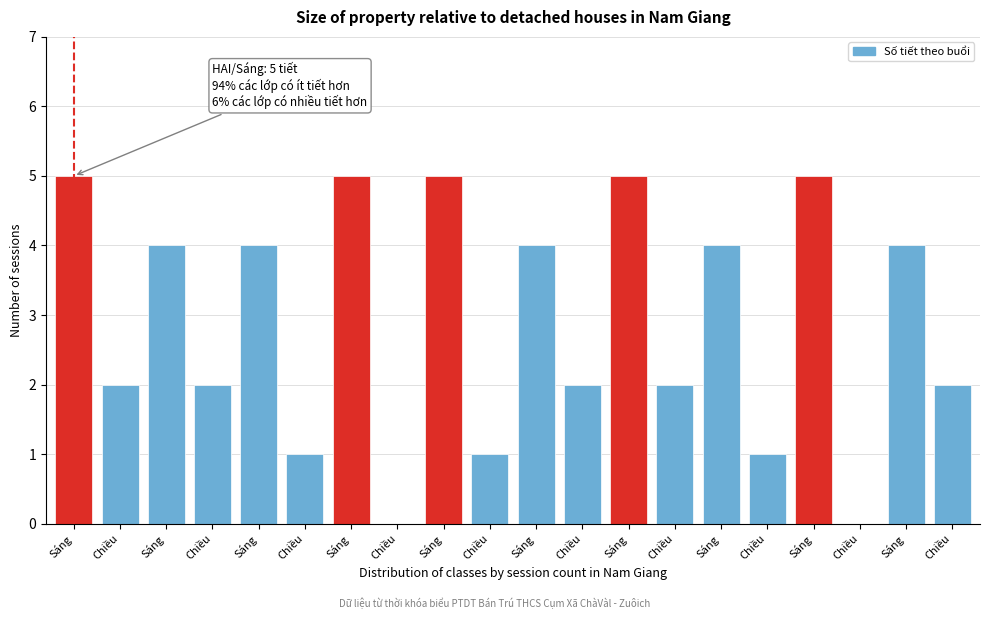

Are the bars horizontal?

No